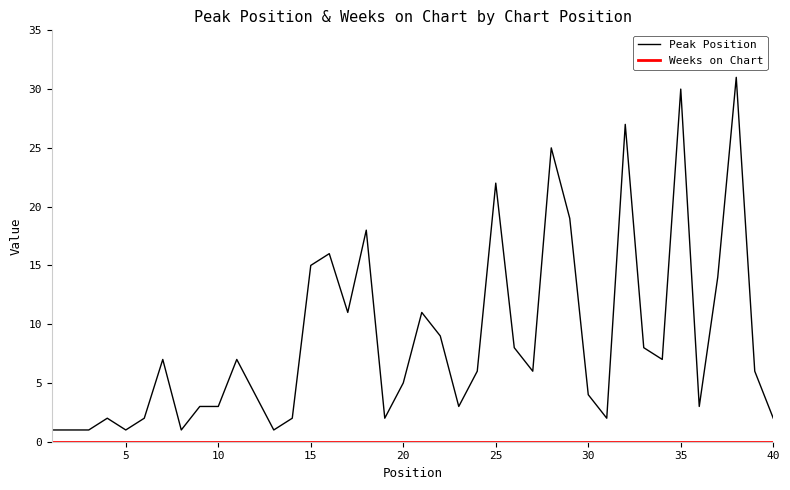

Which series has the largest range (max minus min)?

Peak Position